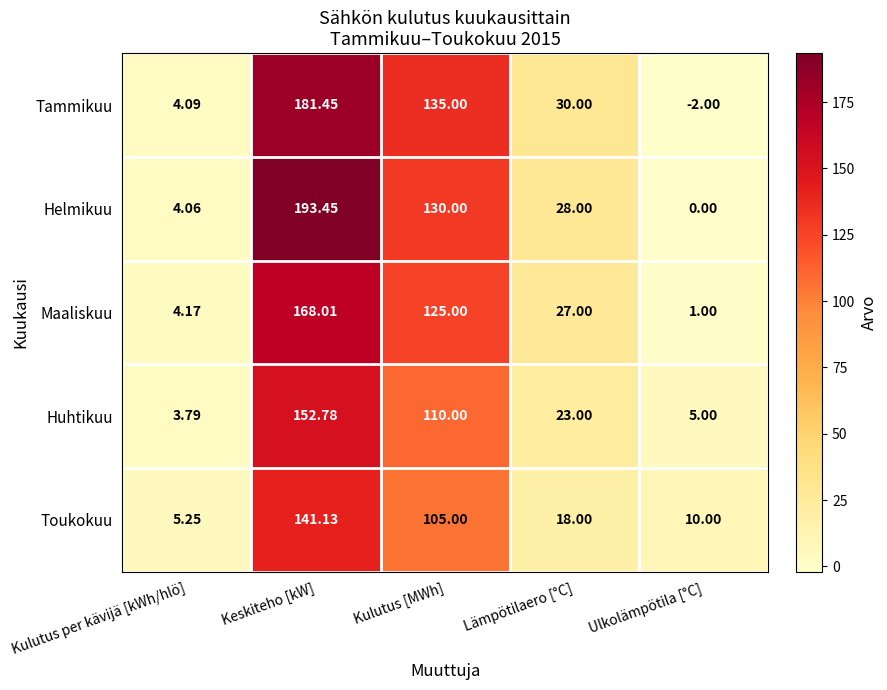

Which series changed the most between Lämpötilaero [°C] and Ulkolämpötila [°C]?

Tammikuu